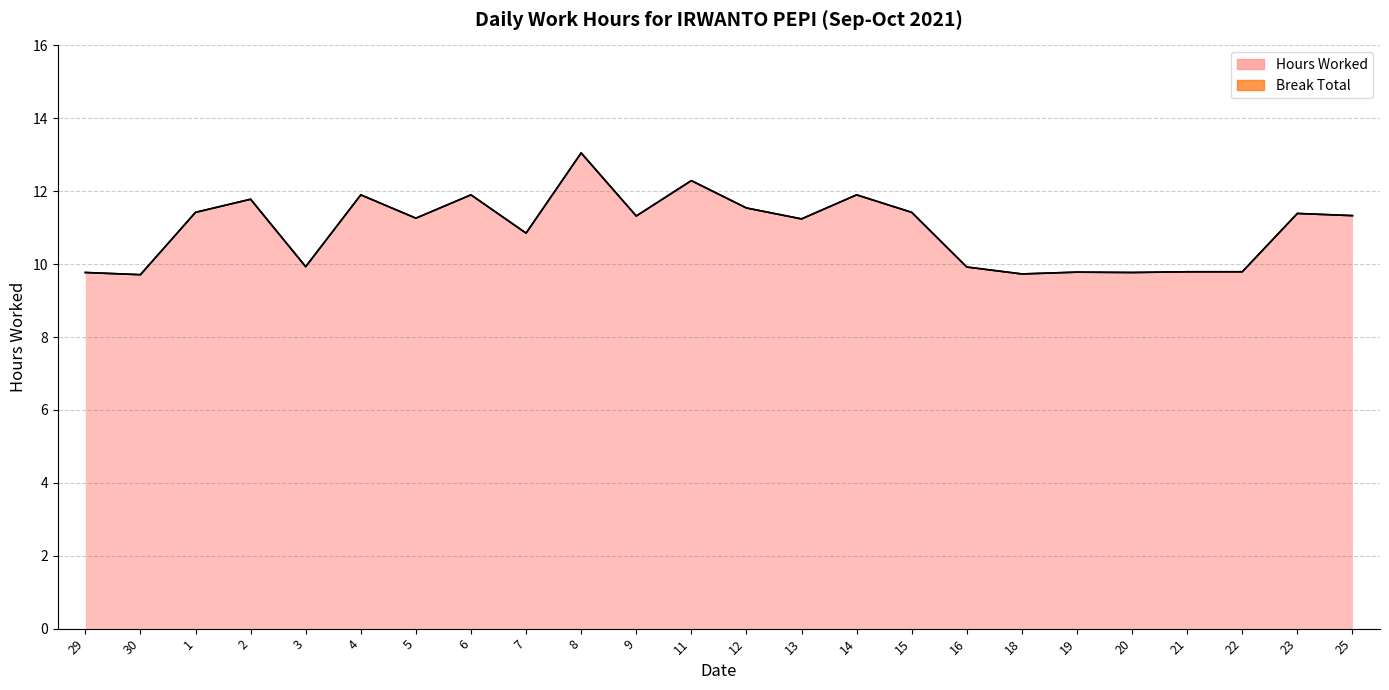

What is the value of the 21st point from the left?

9.8